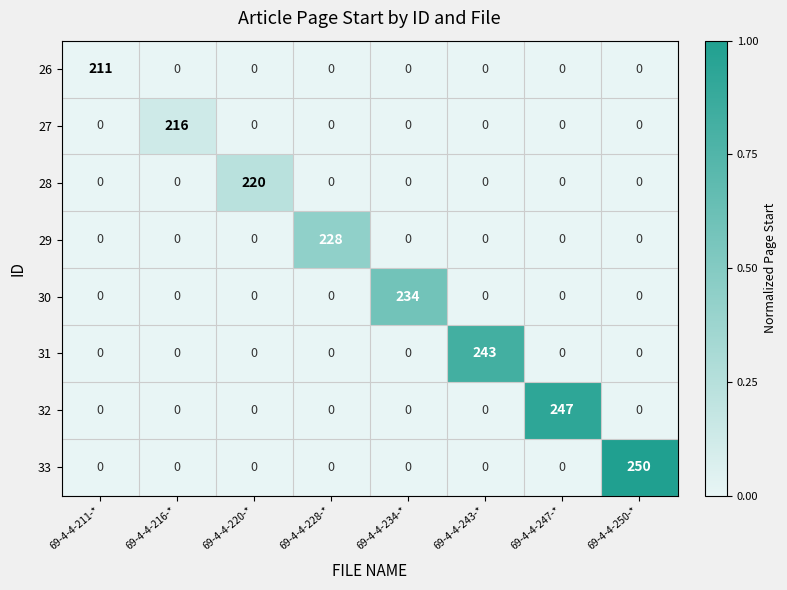

At how many categories does at least one series exceed 133?

8